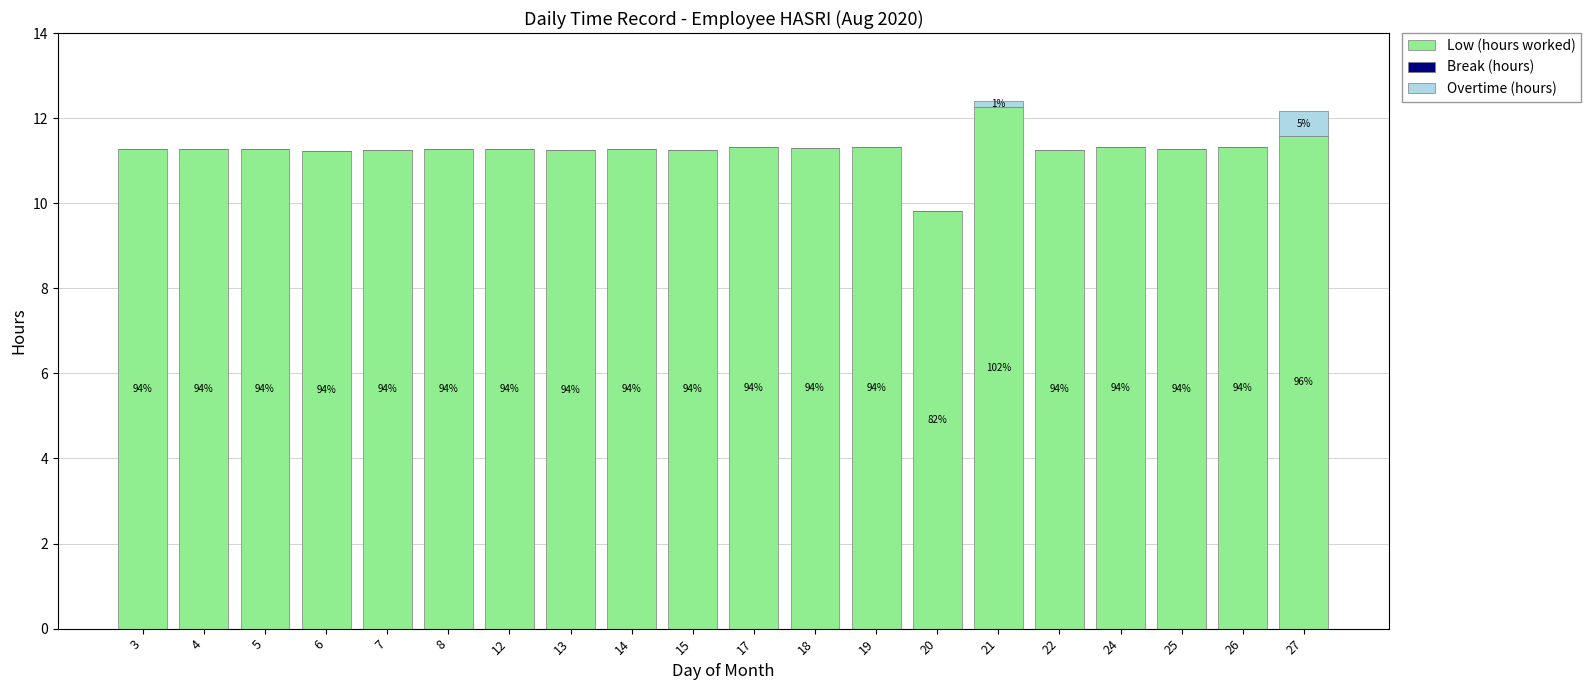

Does the chart contain stacked bars?

Yes